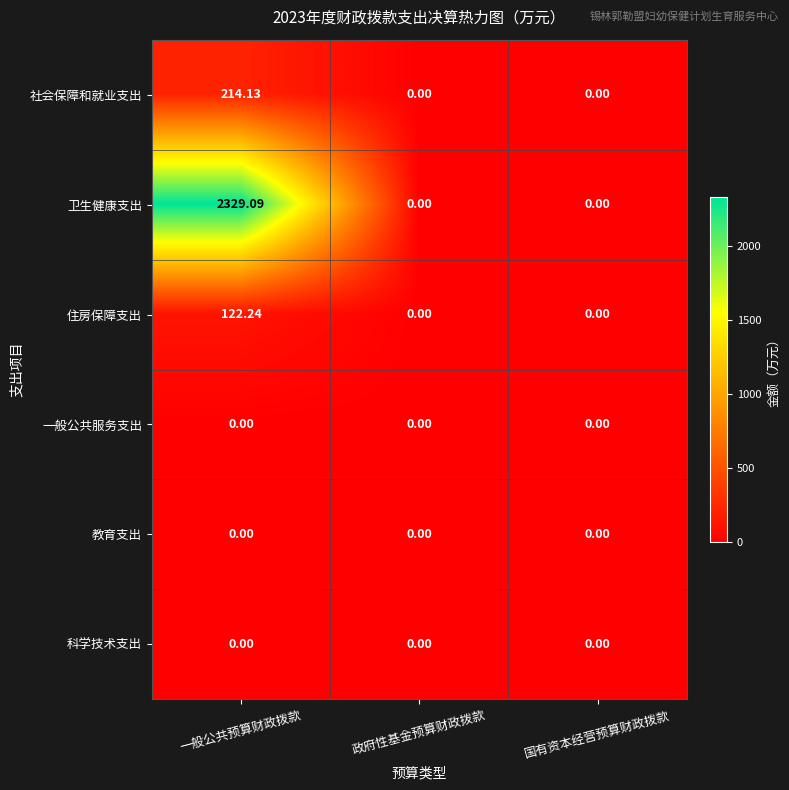

At which category is the sum across all series the highest?

一般公共预算财政拨款